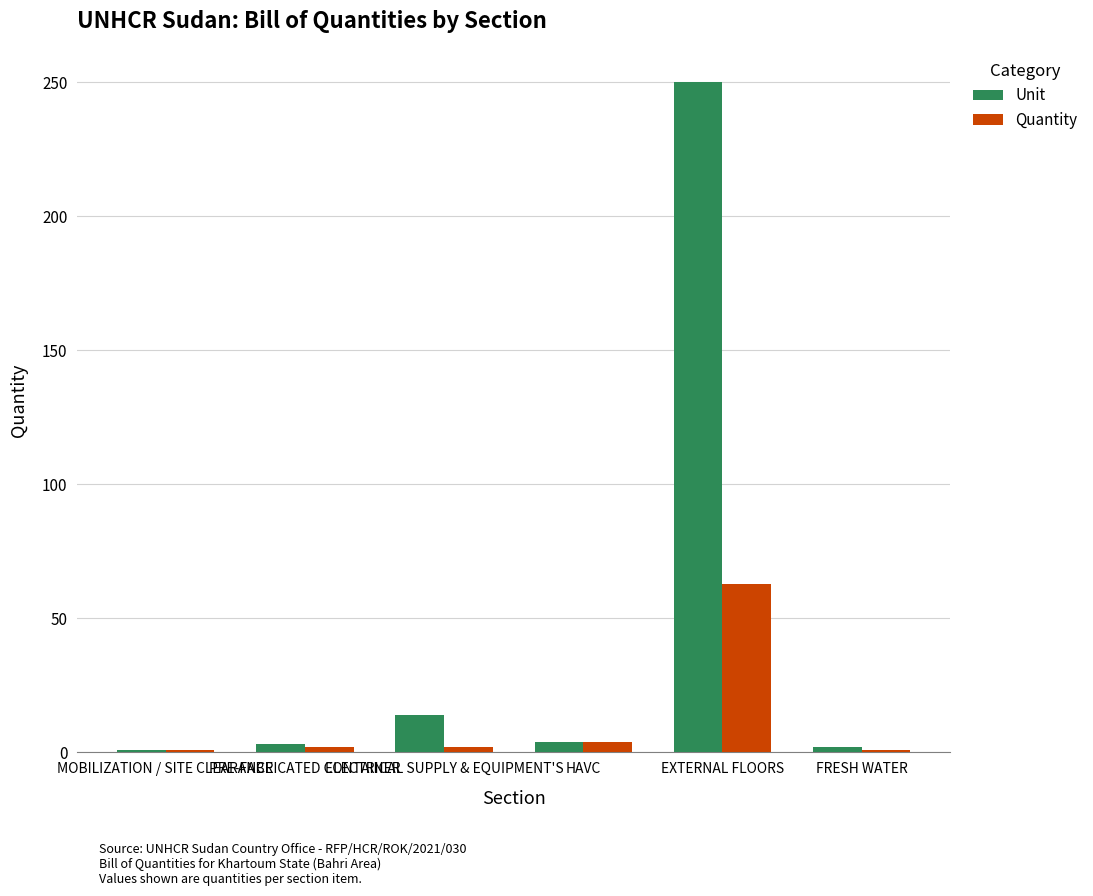

What is the value of the Quantity bar at the 1st from the left?

1